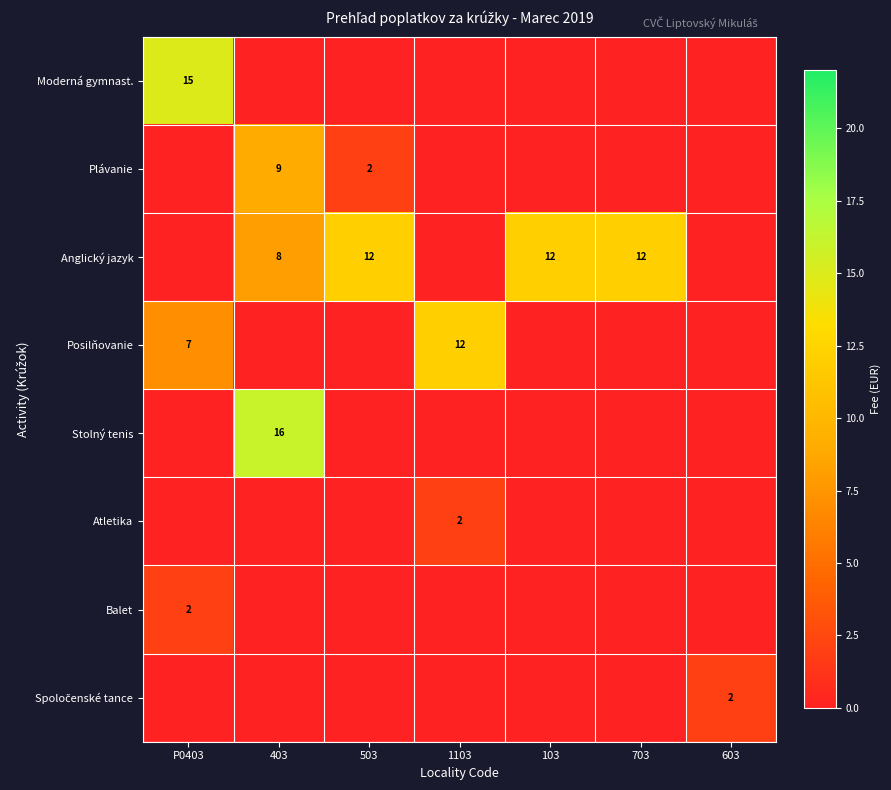

True or false: Atletika has a value of 3 at 1103.

False